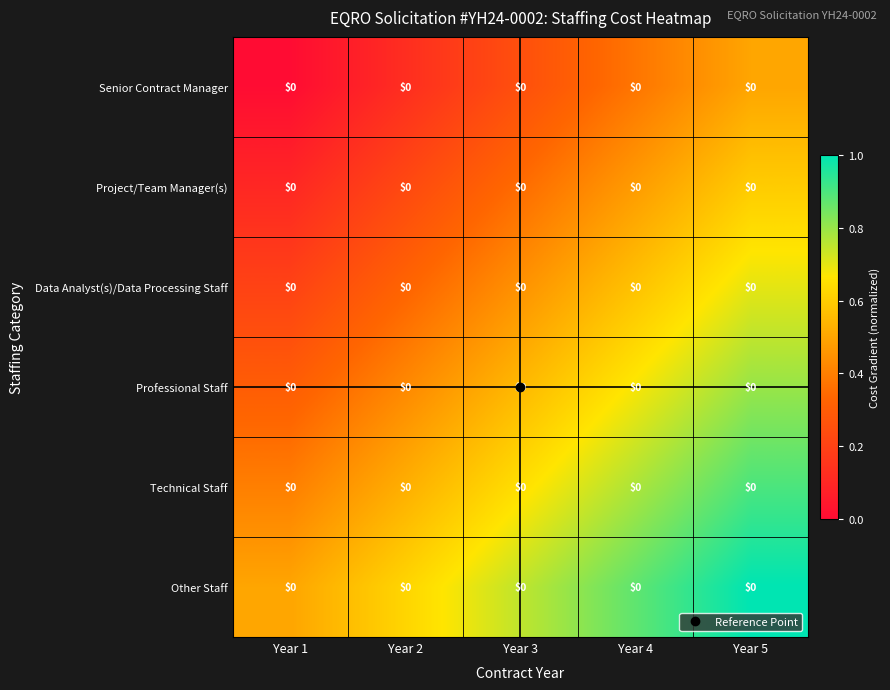

At which category is the sum across all series the highest?

Year 5